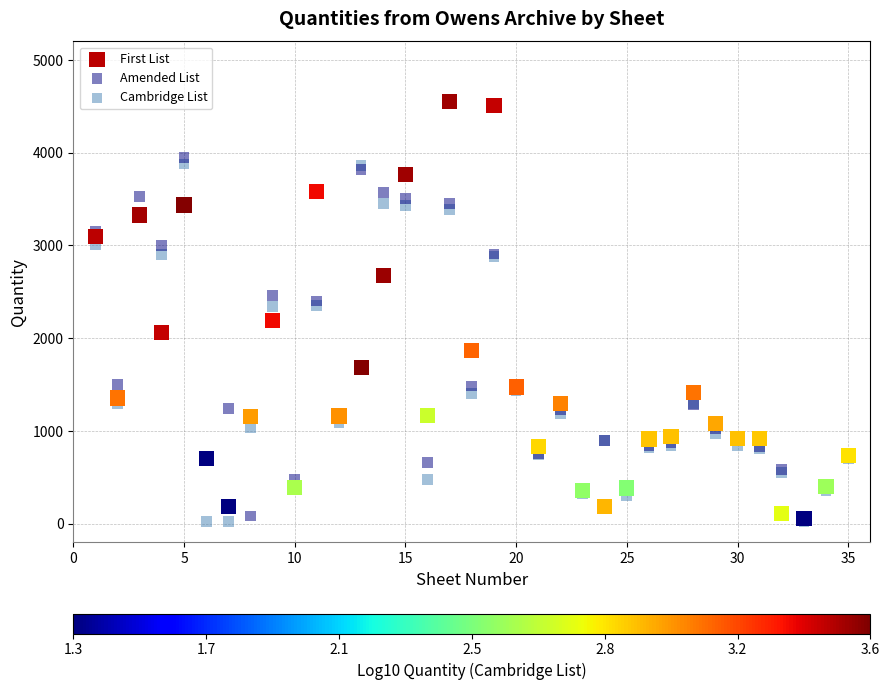

In the Amended List series, what Y value is closest to 1999?

2400